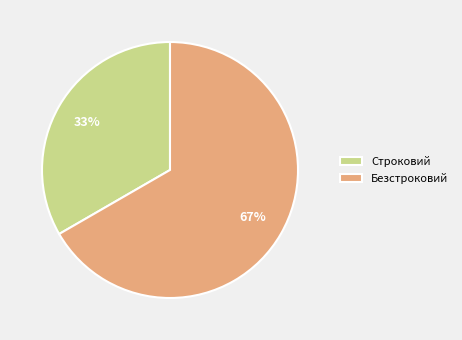

The Строковий slice represents 39% of the pie. True or false?

False